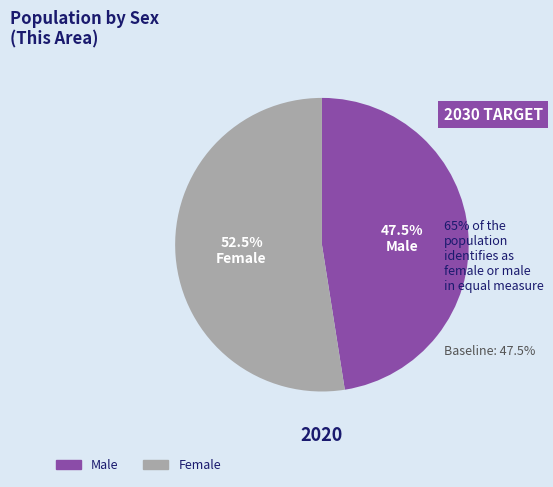

To the nearest percent, what is the difference between the largest and smallest slice percentages?

5%